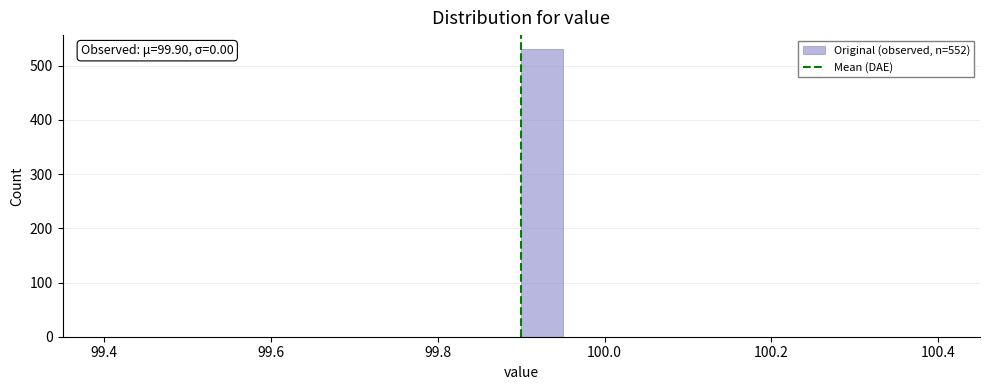

Around what value on the x-axis is the tallest bar? Give the approximate position of its centre, as read against the axis.

99.92